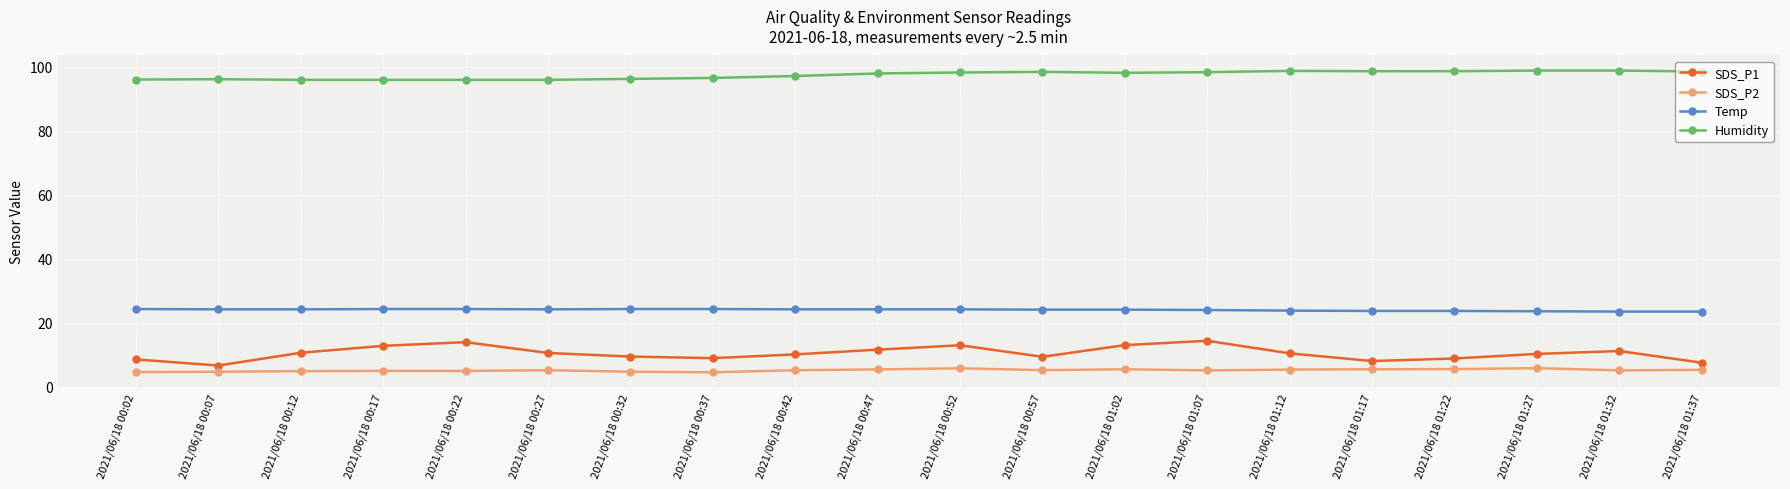

How many lines are shown in the chart?

4